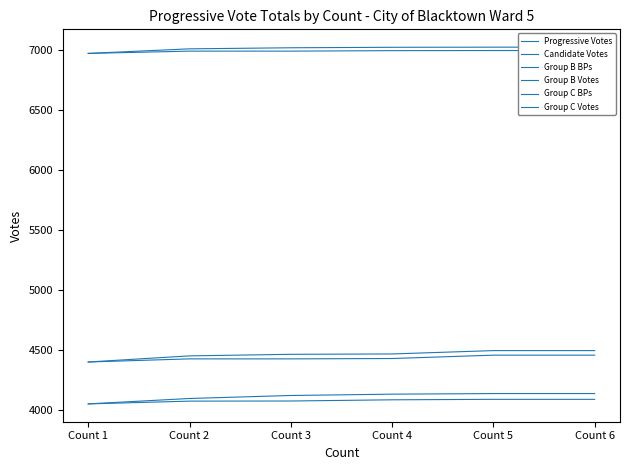

How many distinct data groups are displayed?

6